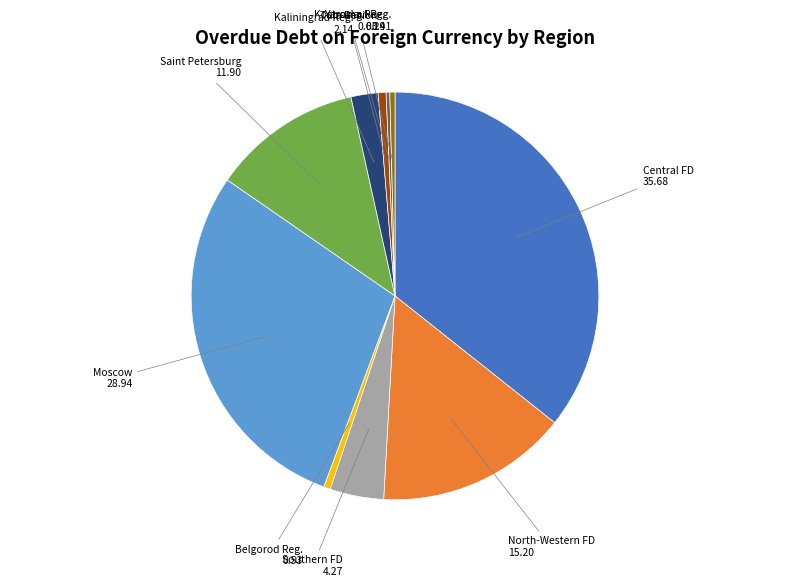

Is there a majority slice in this chart?

No